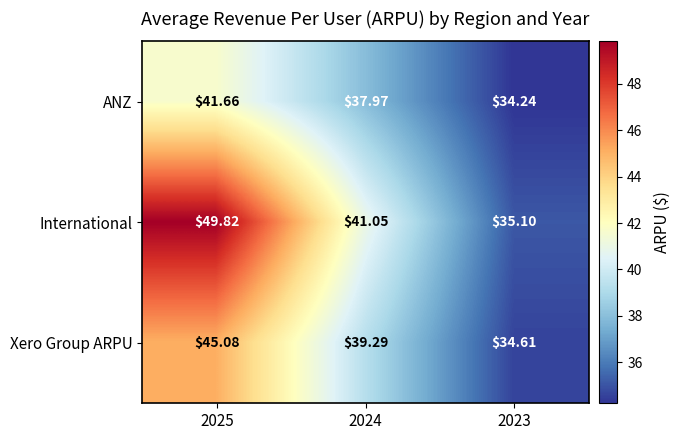

What is the maximum value shown in the chart?

49.8